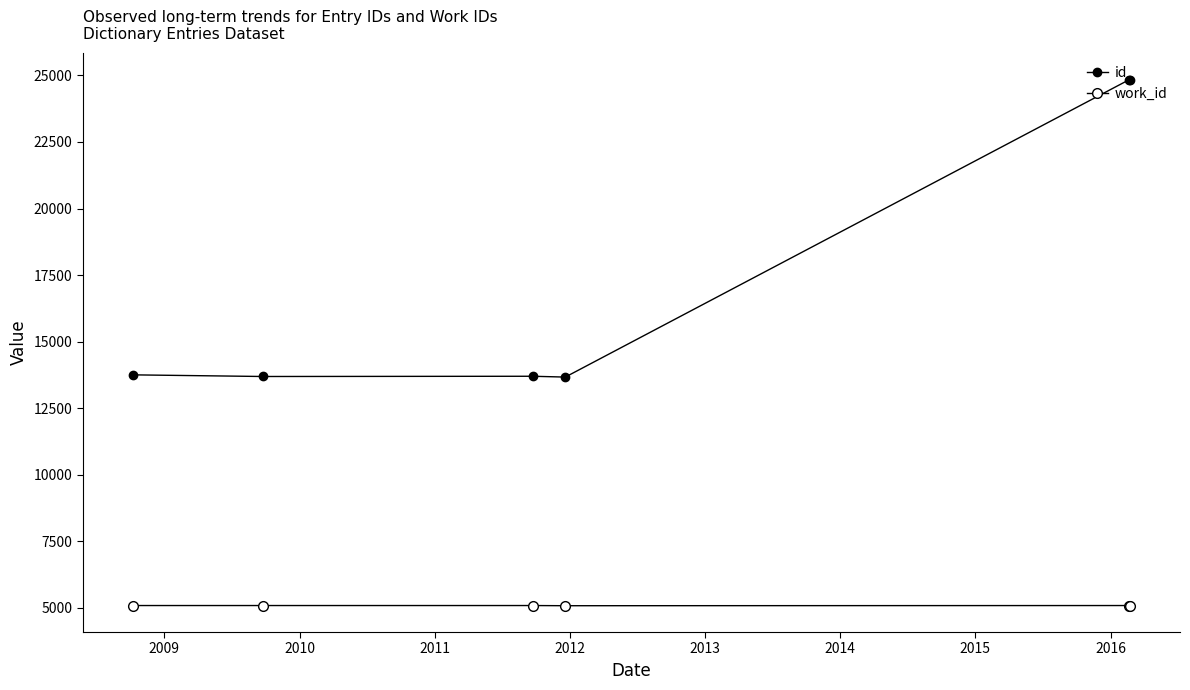

True or false: id and work_id cross at least once.

False